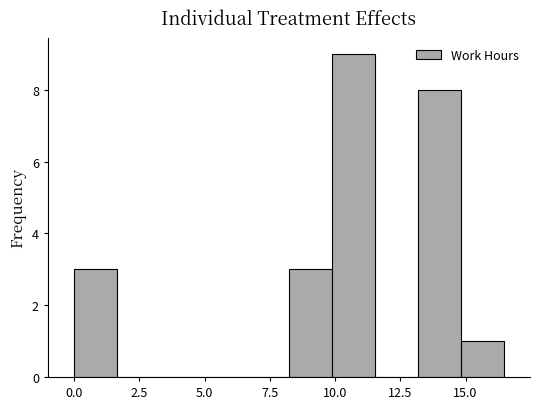

Around what value on the x-axis is the tallest bar? Give the approximate position of its centre, as read against the axis.

10.5